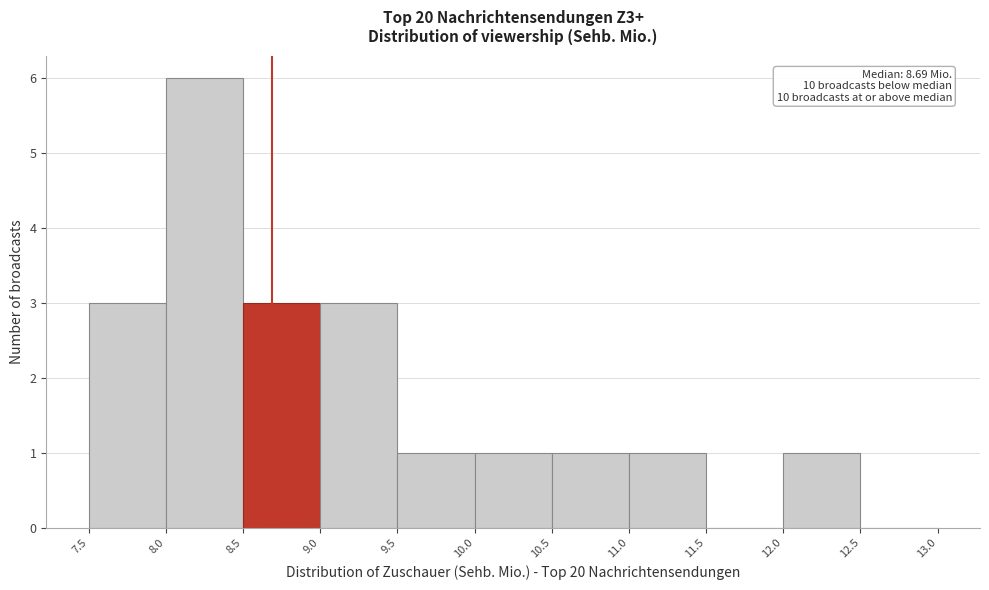

Over which range of the x-axis is the bar tallest?

8.0 to 8.5